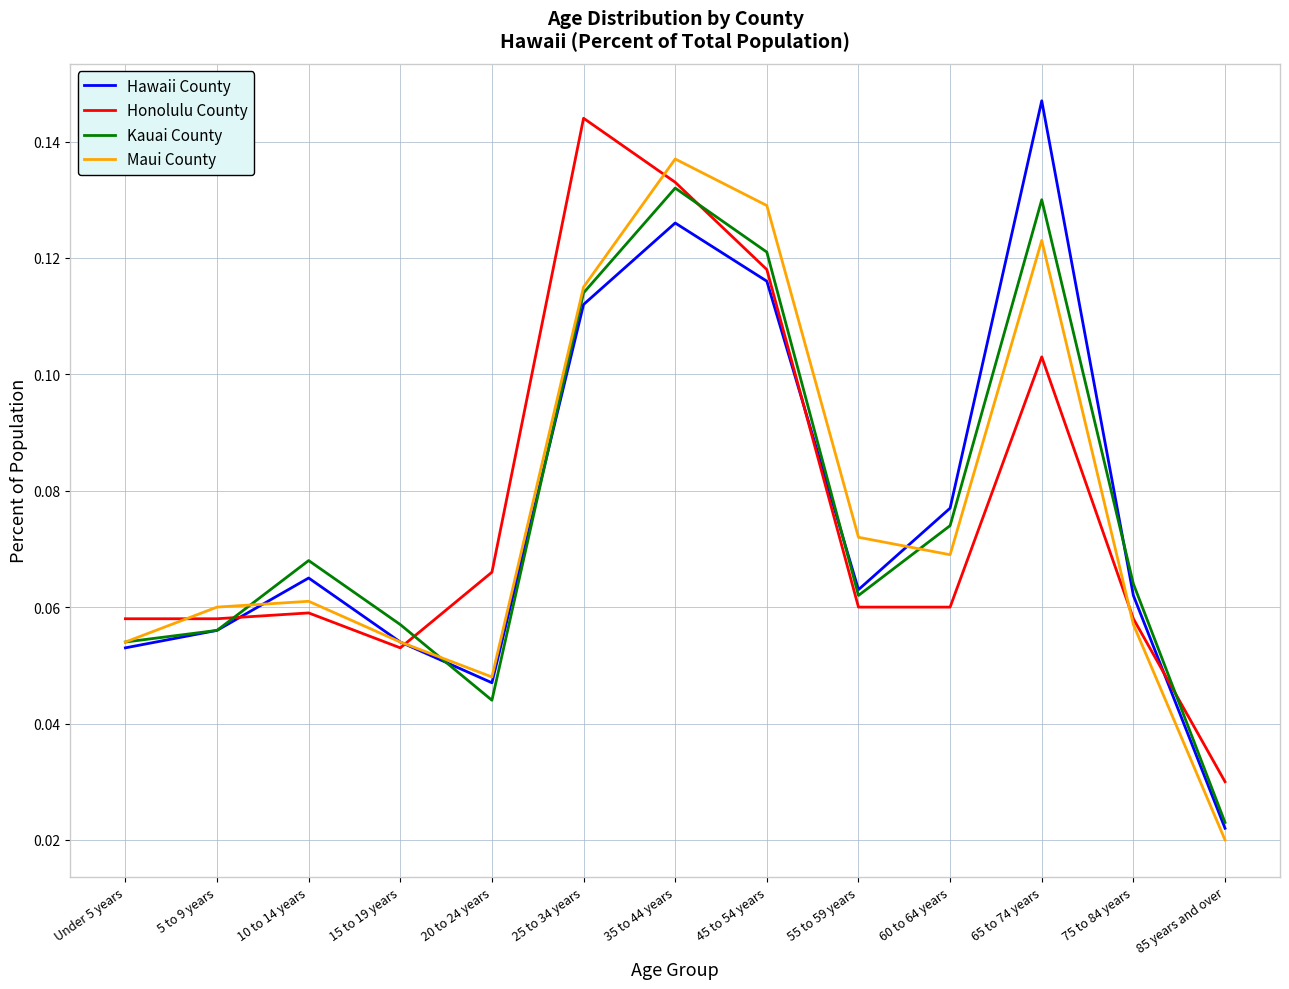

Which series has the largest range (max minus min)?

Hawaii County